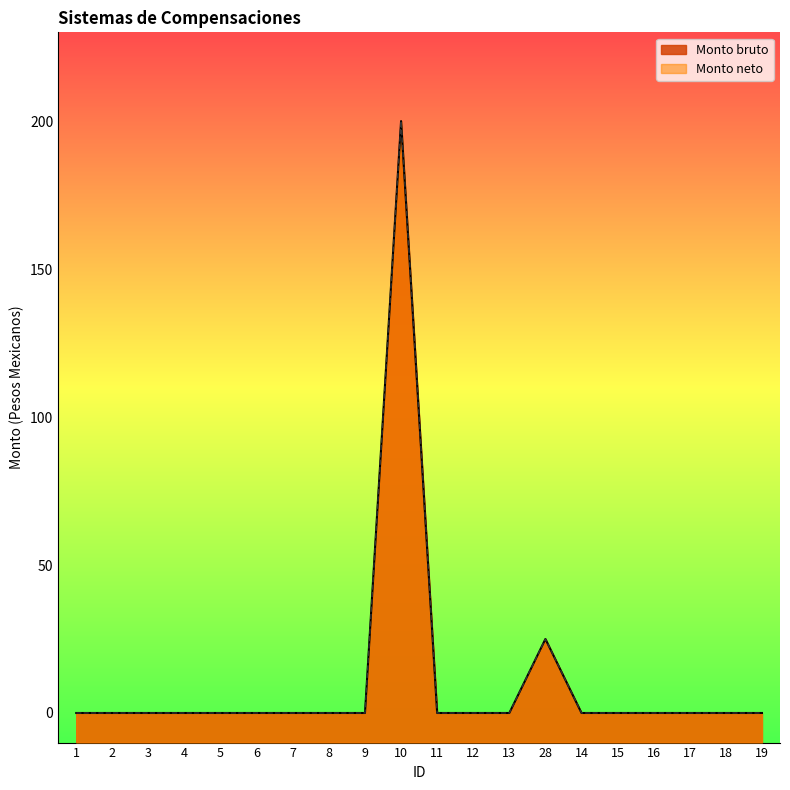

What is the label of the 8th point from the right?

13